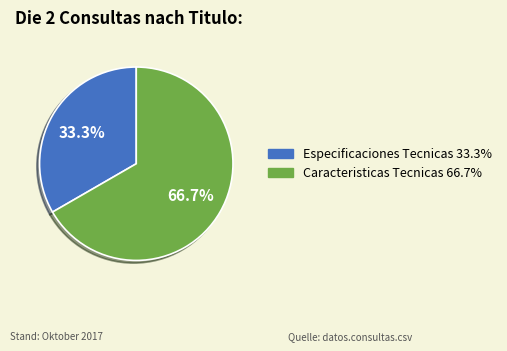

Which slice is the largest?

Caracteristicas Tecnicas